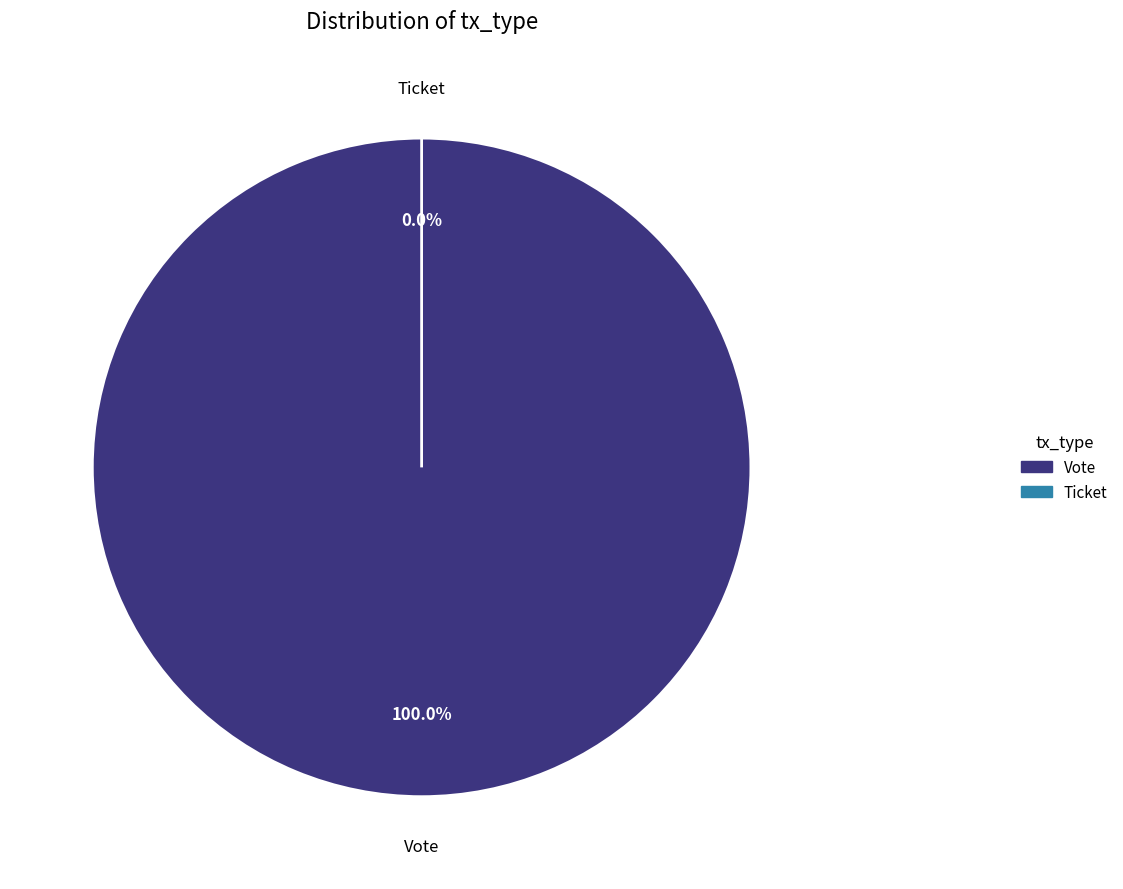

True or false: Vote accounts for 100% of the total.

True